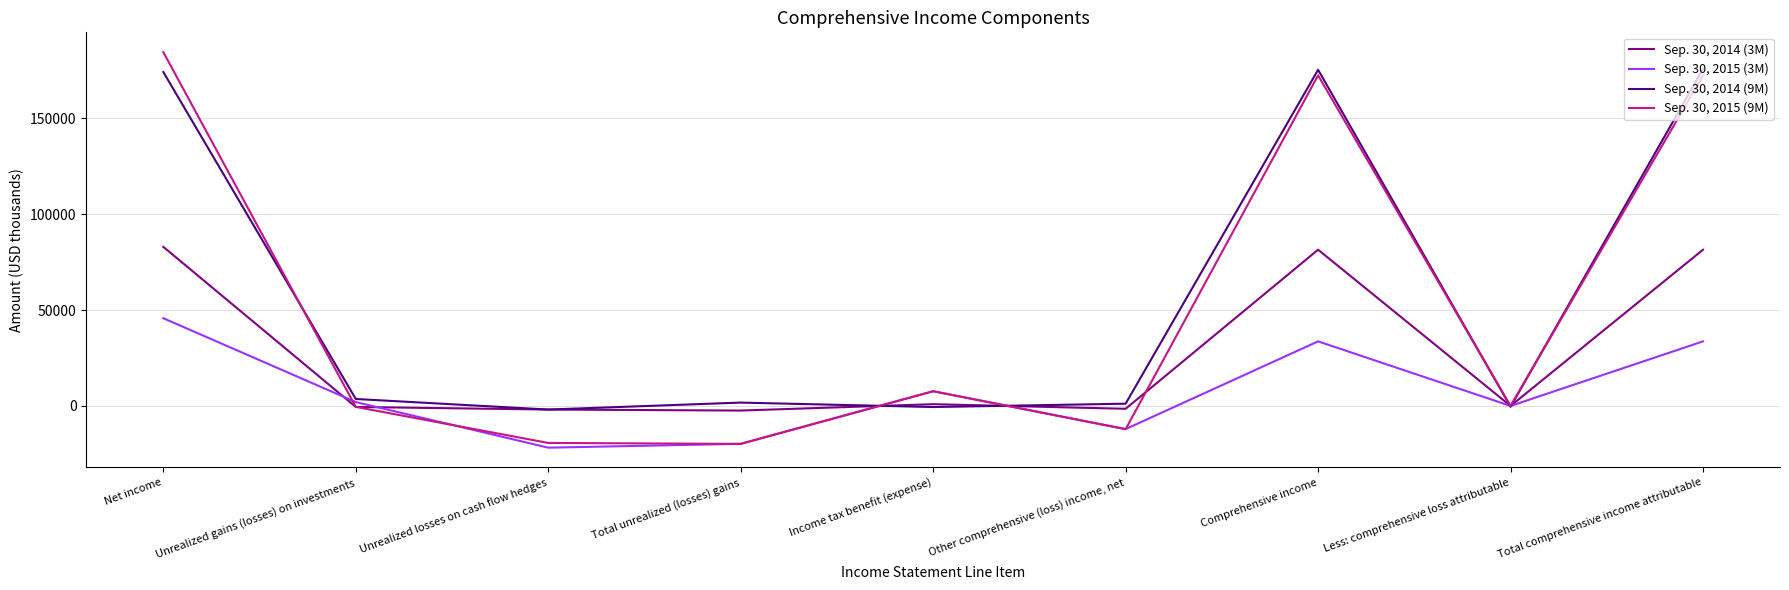

List the series in order of their peak value, lowest first.

Sep. 30, 2015 (3M), Sep. 30, 2014 (3M), Sep. 30, 2014 (9M), Sep. 30, 2015 (9M)